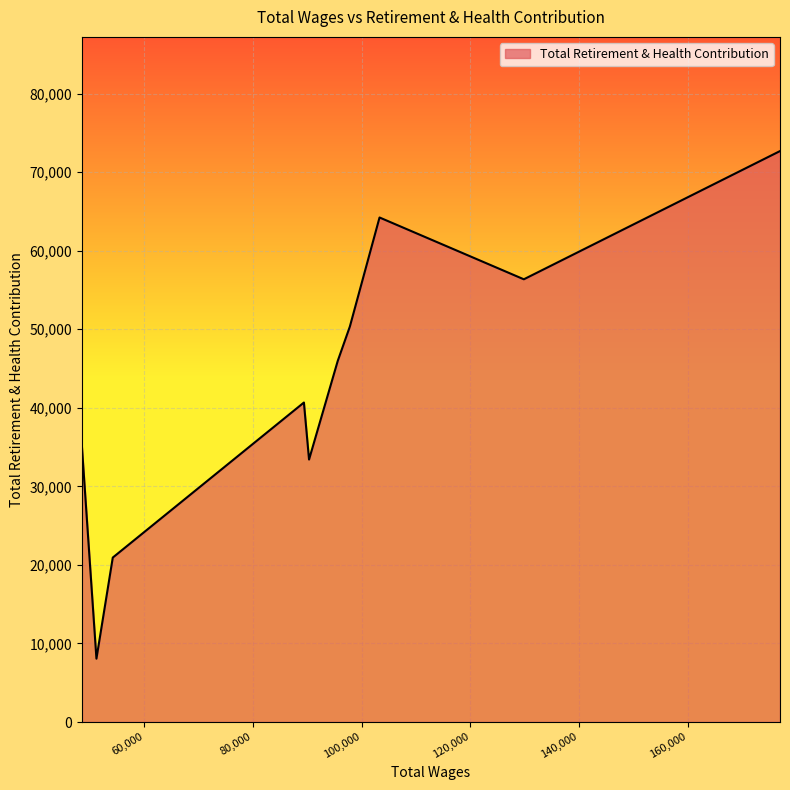

What is the minimum value shown in the chart?

8067